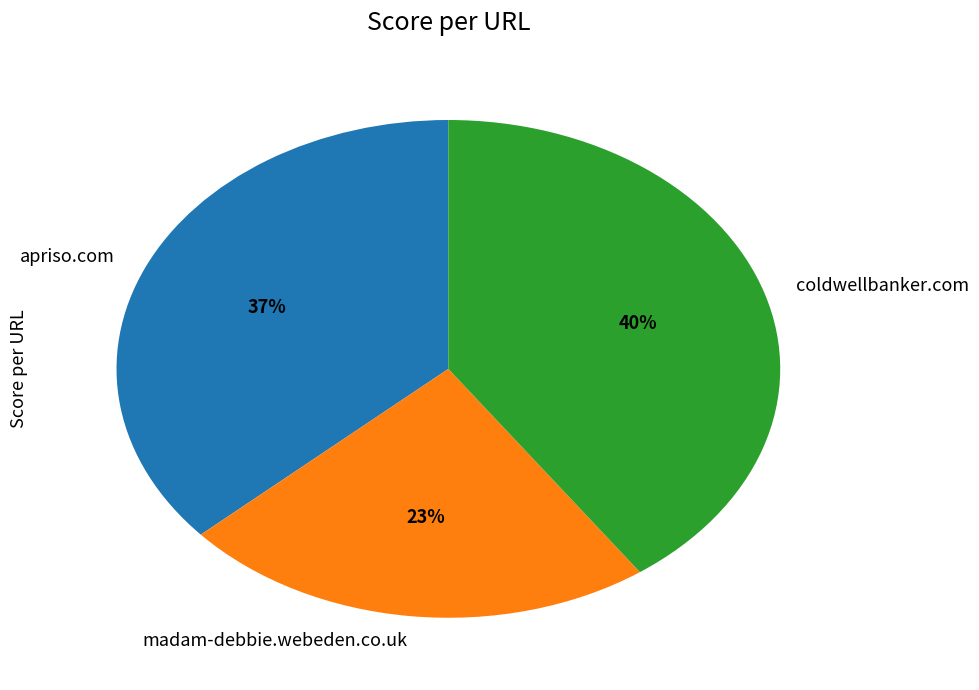

Rank the categories by value from highest to lowest.

coldwellbanker.com, apriso.com, madam-debbie.webeden.co.uk